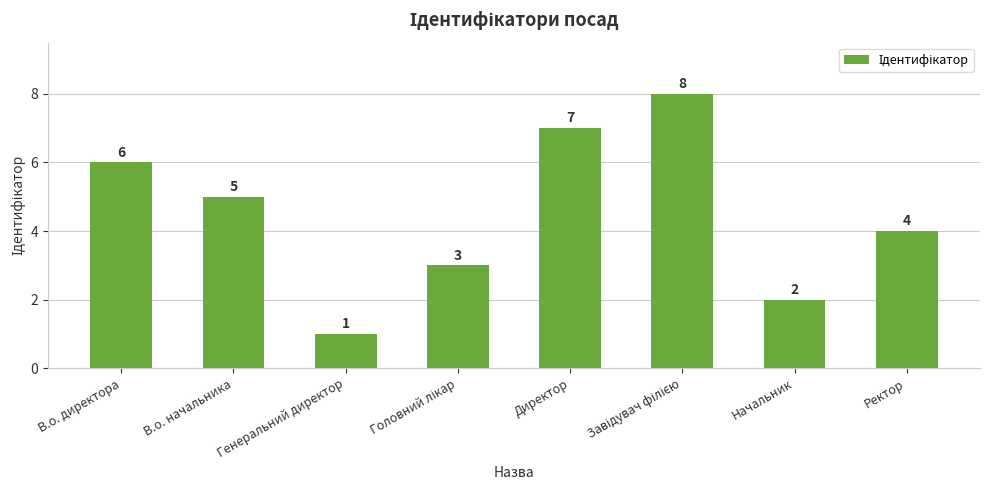

What is the label of the 1st bar from the right?

Ректор